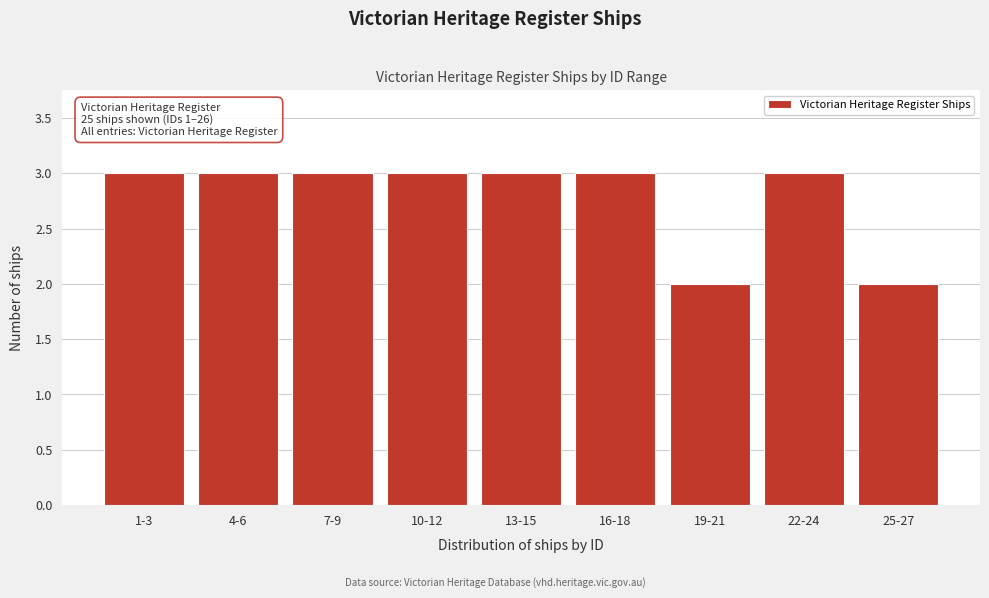

Reading left to right, list all the values displayed in this chart.

1-3=3	4-6=3	7-9=3	10-12=3	13-15=3	16-18=3	19-21=2	22-24=3	25-27=2